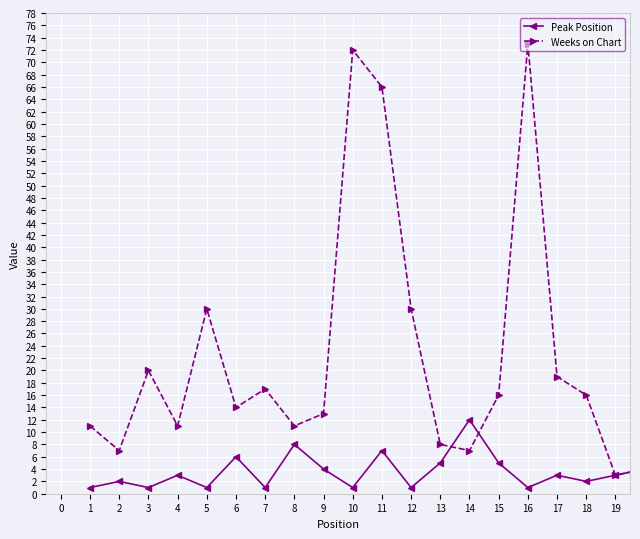

Which series has the largest range (max minus min)?

Weeks on Chart